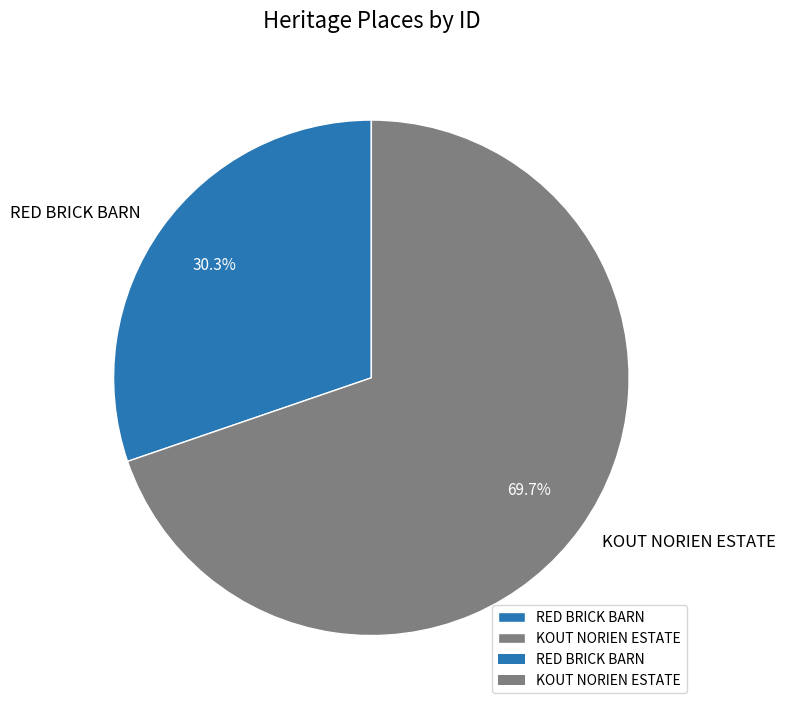

What percentage is the RED BRICK BARN slice, to the nearest percent?

30%